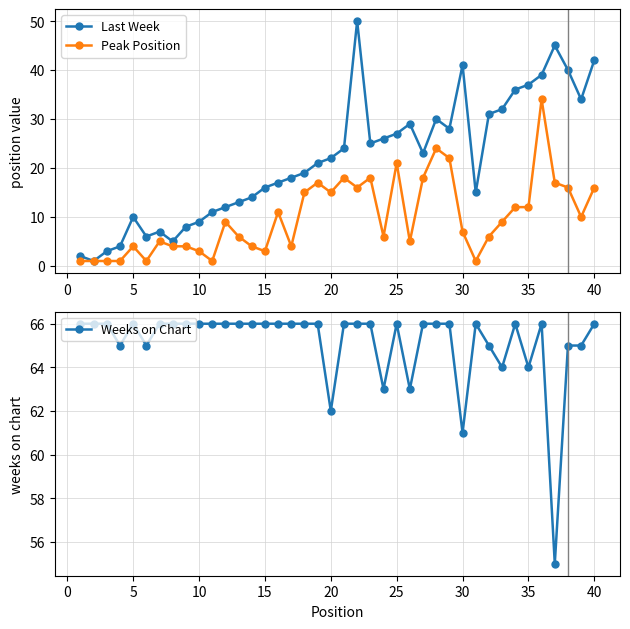

Is it true that Last Week equals 42 at 40?

True